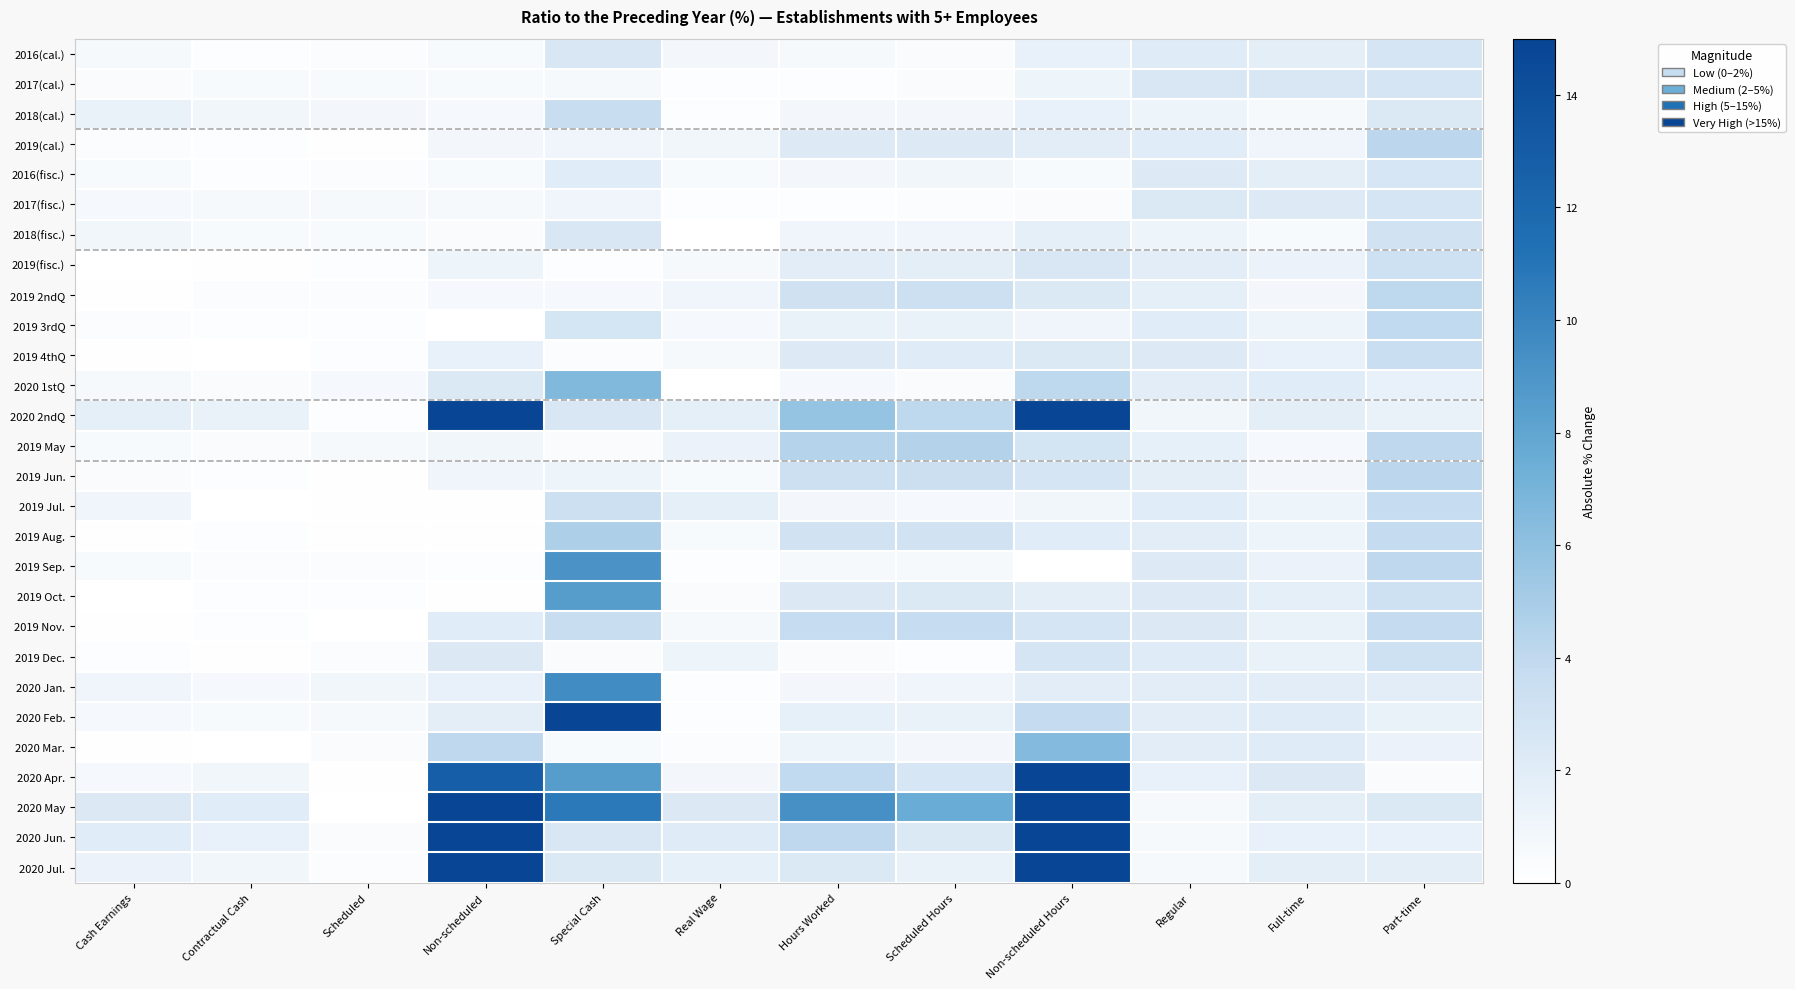

Between Scheduled Hours and Full-time, which is larger?

Full-time